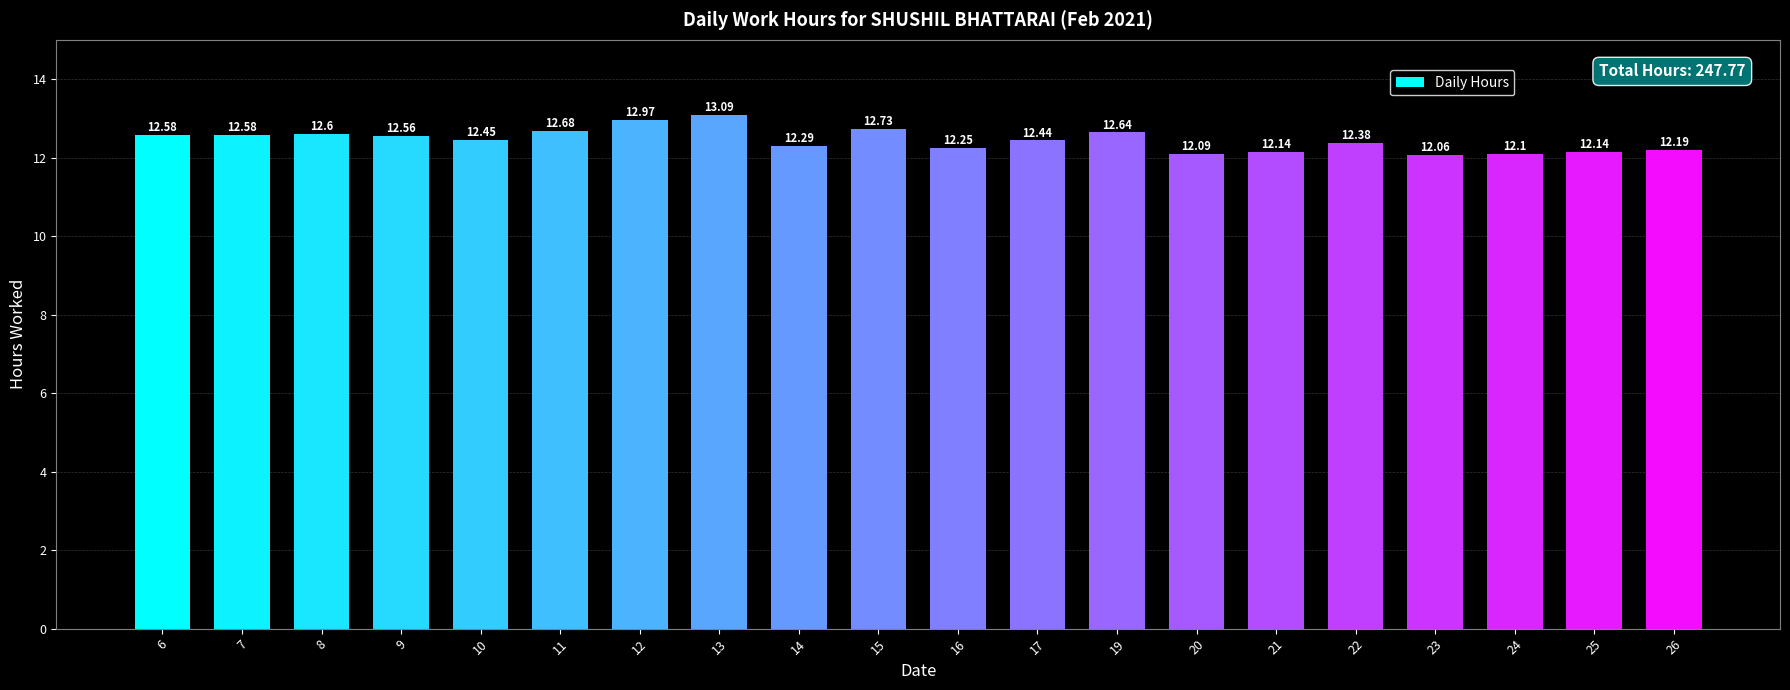

Read the value at 24.

12.1